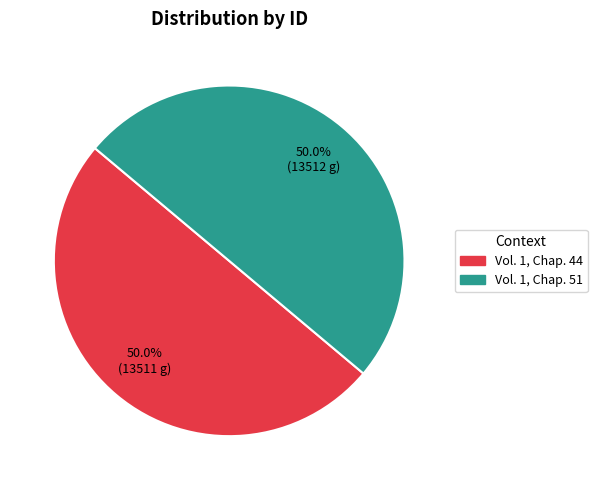

Combined, do Vol. 1, Chap. 51 and Vol. 1, Chap. 44 account for over 50%?

Yes